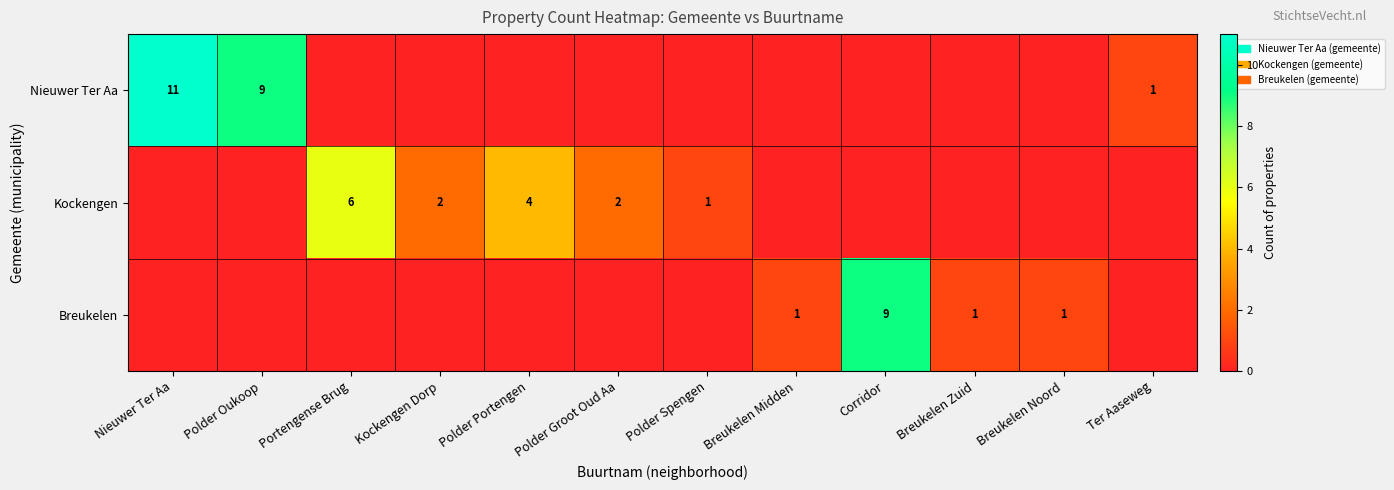

At which category is the sum across all series the highest?

Nieuwer Ter Aa